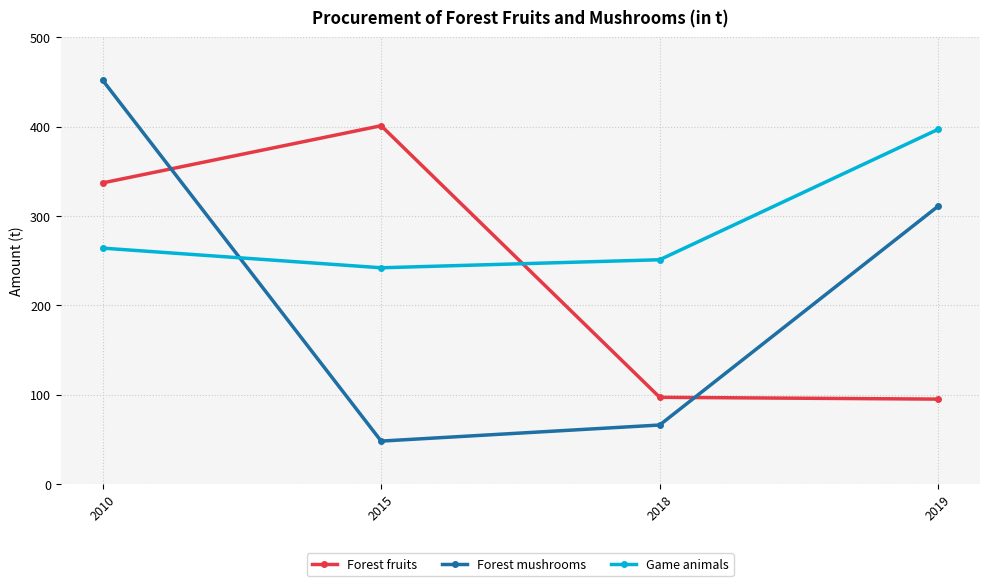

In Game animals, how many points are lower than both neighbors (excluding endpoints)?

1